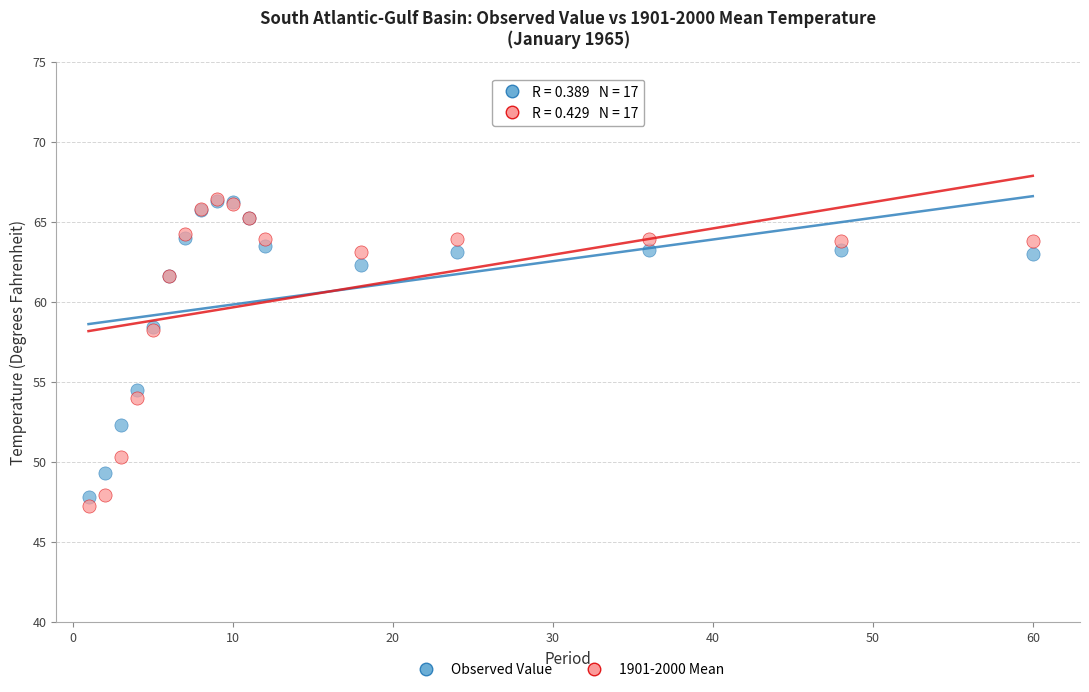

Which series contains the lowest Y value?

1901-2000 Mean